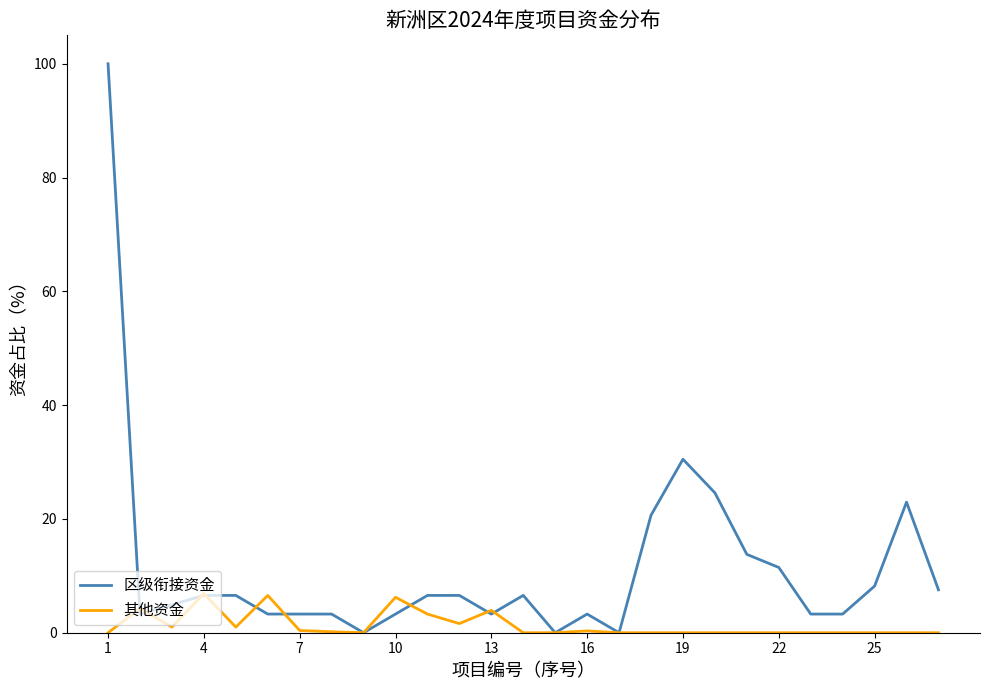

What is the average value of the 其他资金 series?

1.3